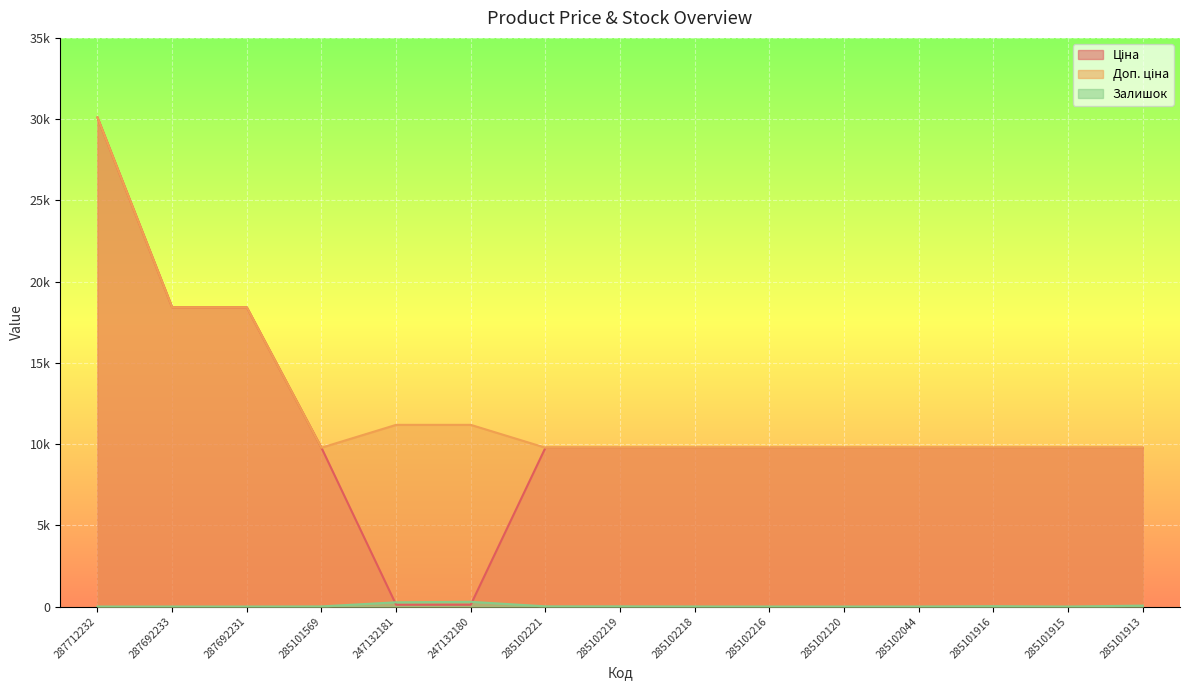

True or false: Залишок has more than 0 points higher than both neighbors.

True